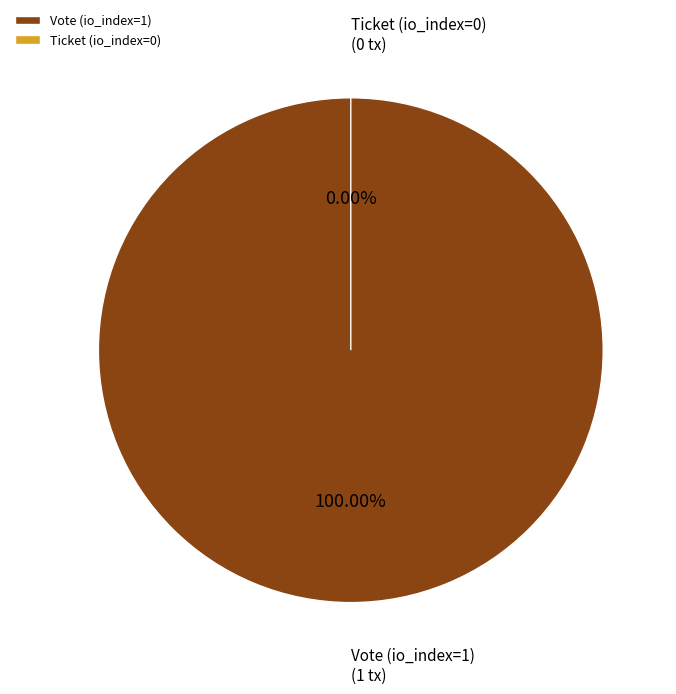

What is the change in value from Vote (io_index=1) to Ticket (io_index=0)?

-1